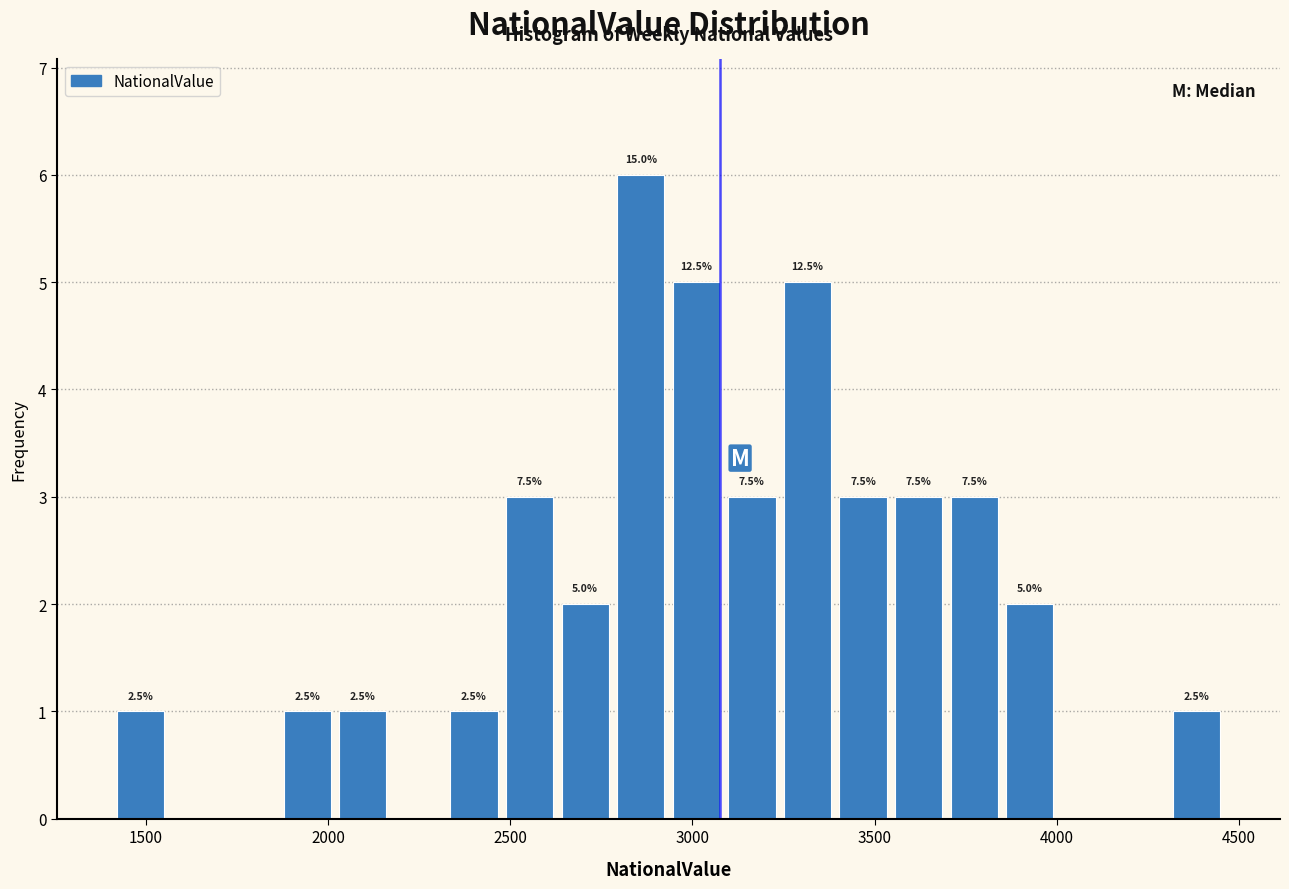

Read against the x-axis, roughly where is the centre of the tallest bar?

2850